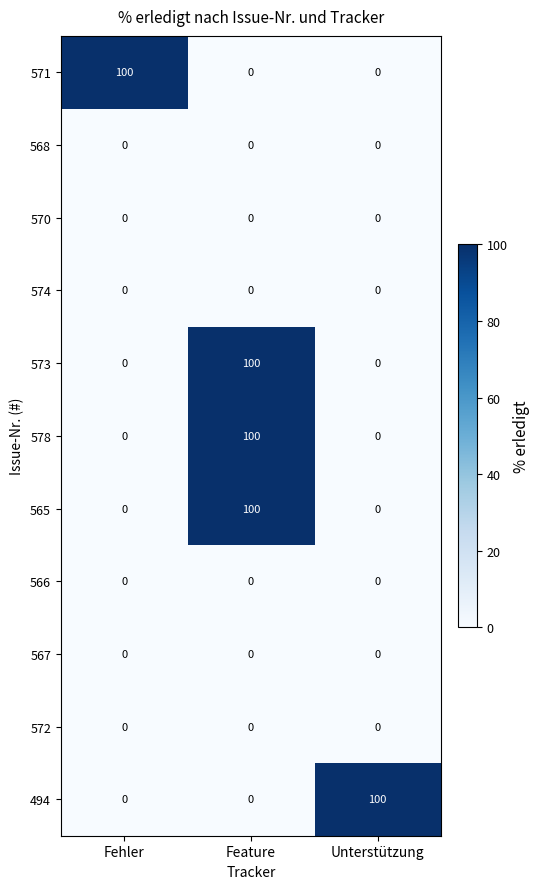

What is the spread (max minus min) of values at Unterstützung?

100